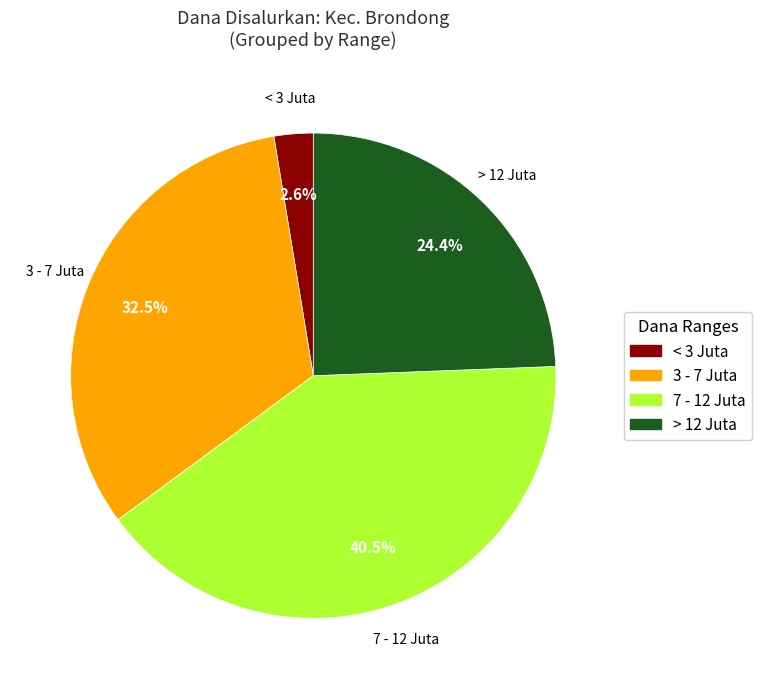

Rank the categories by value from highest to lowest.

7 - 12 Juta, 3 - 7 Juta, > 12 Juta, < 3 Juta